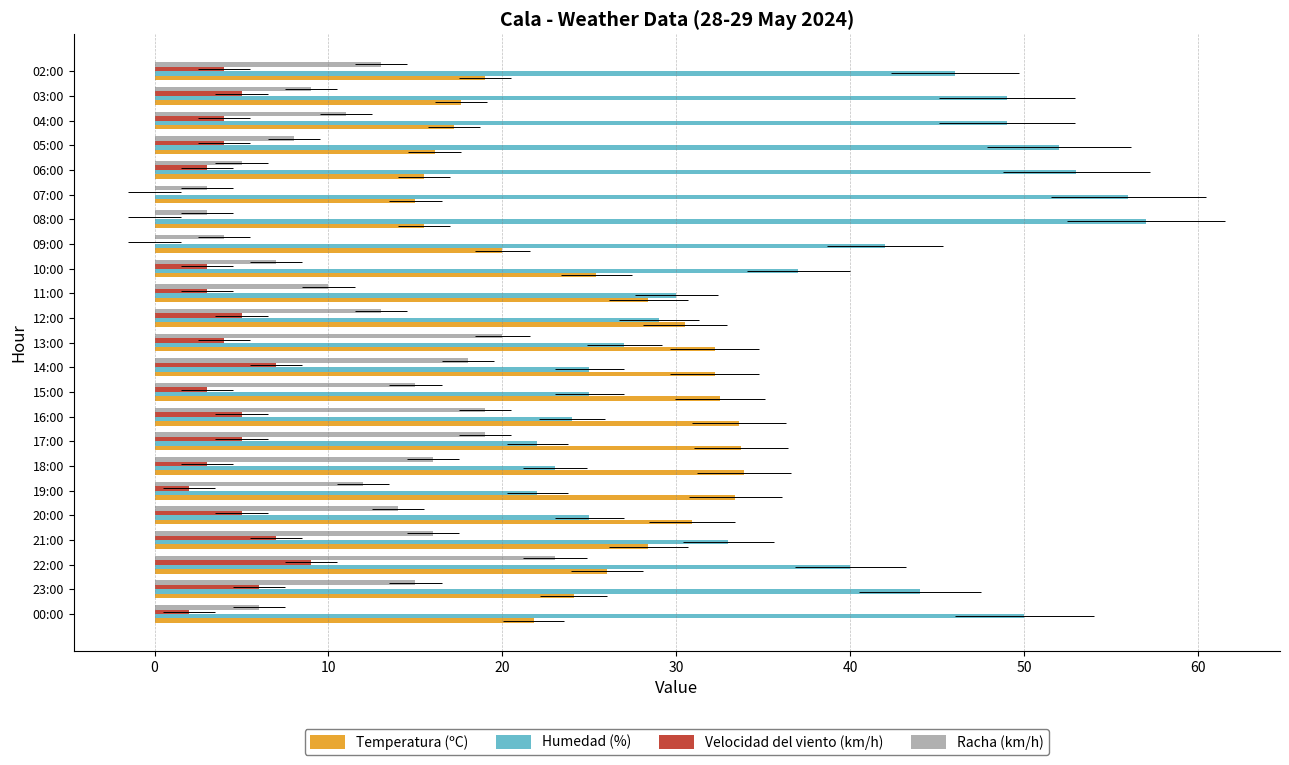

Which series has the largest total across all categories?

Humedad (%)